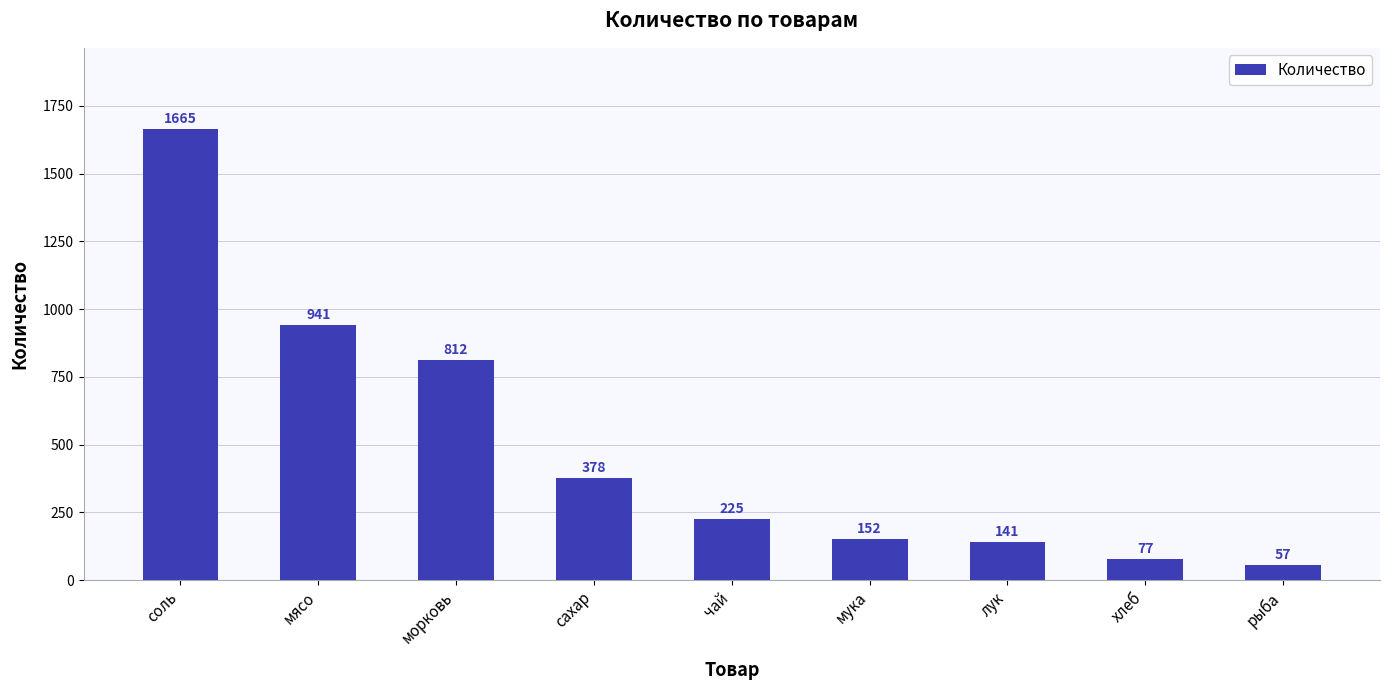

At which label does the data first exceed 225?

соль